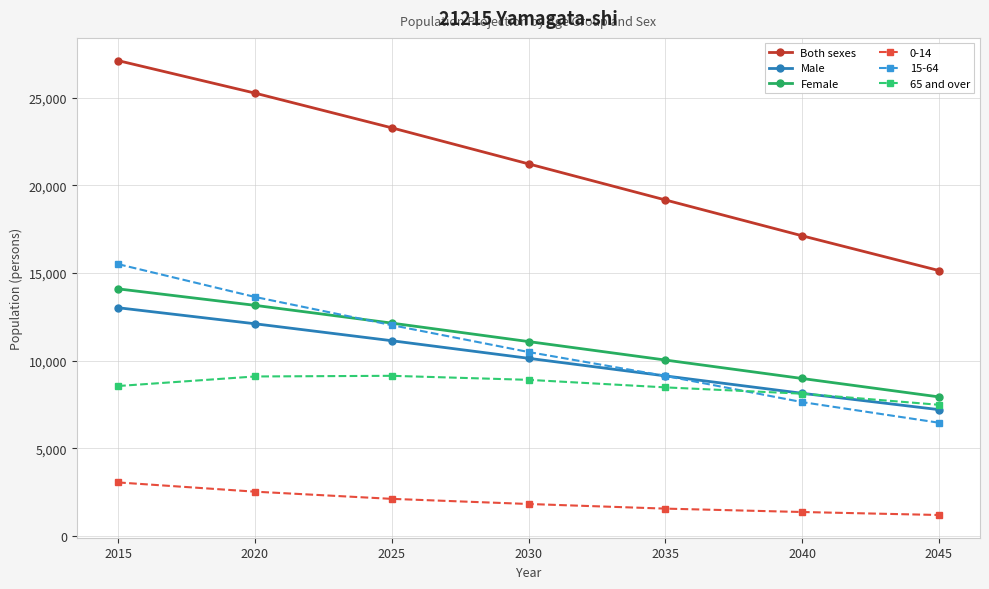

What is the difference between the maximum and minimum values in the 65 and over series?

1654